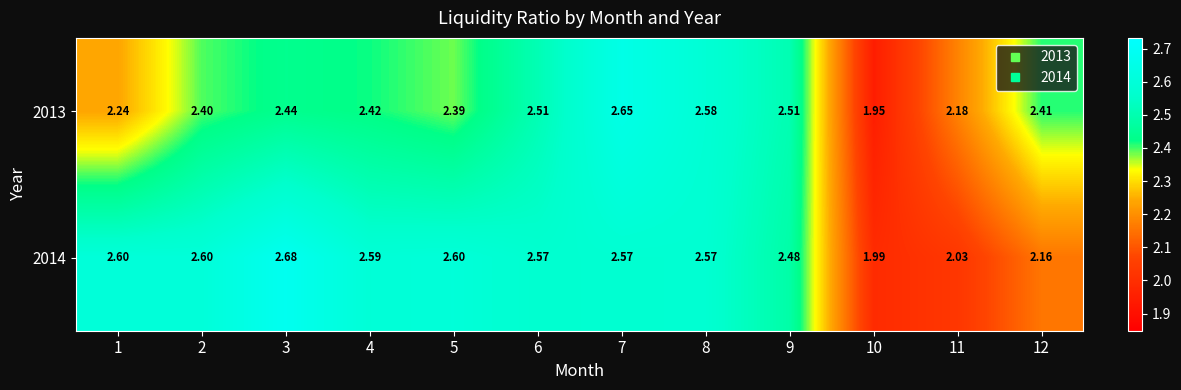

Rank the series at 5 from lowest to highest value.

2013, 2014